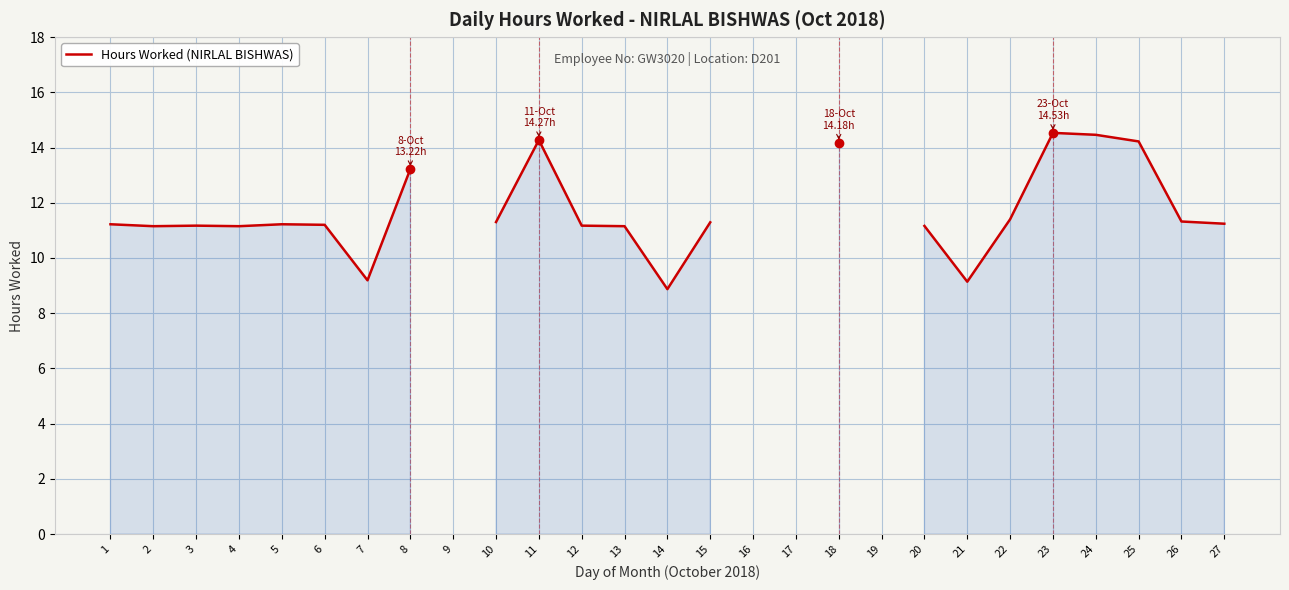

Which label corresponds to the smallest value in the chart?

14